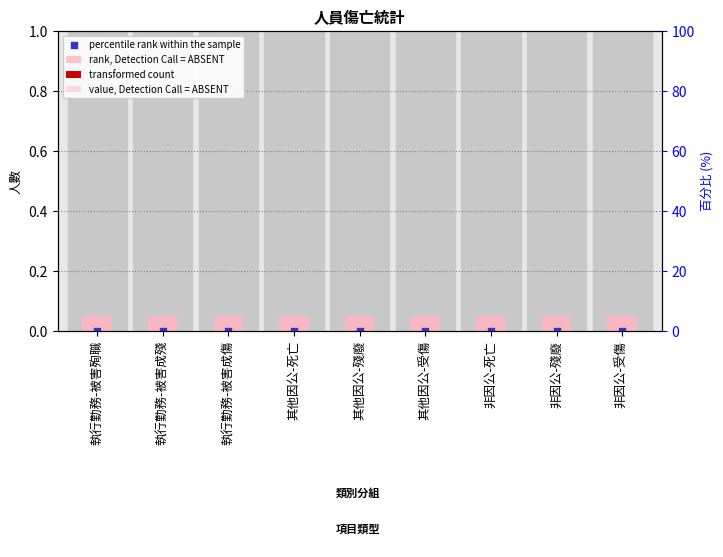

At how many categories does at least one series exceed 0?

9